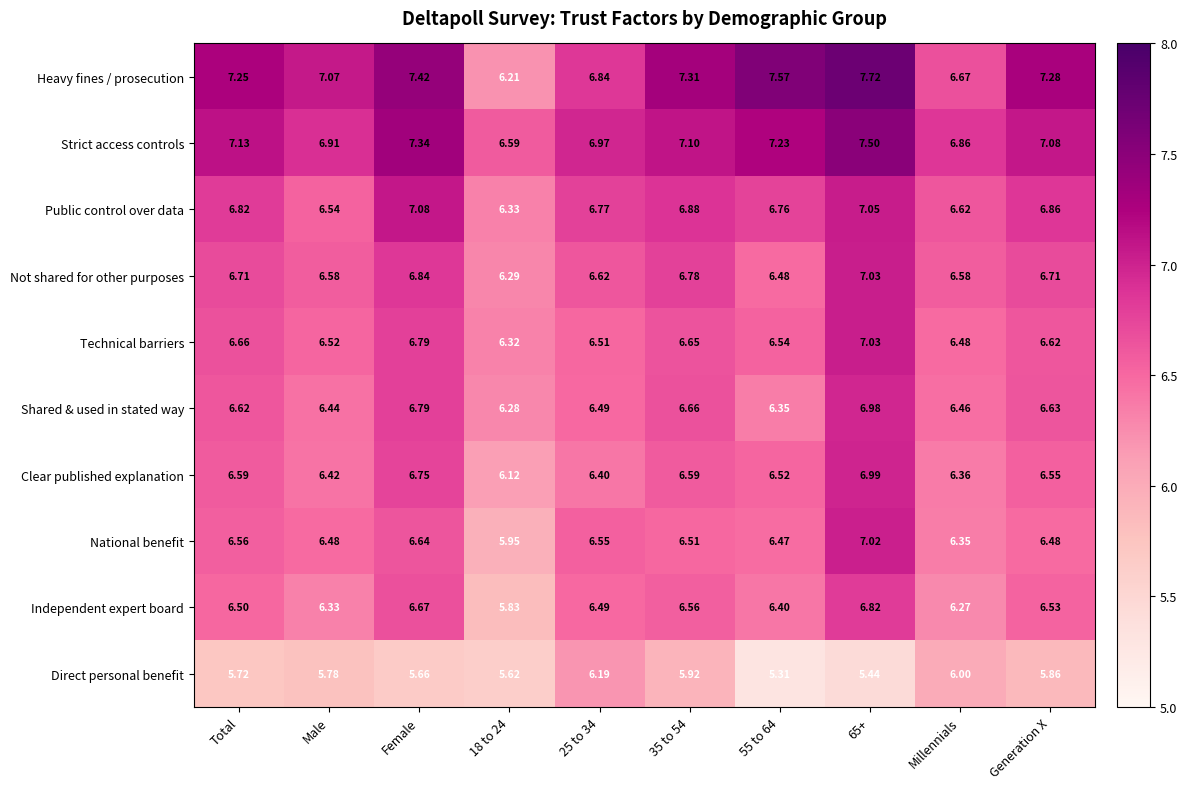

Rank the series at 18 to 24 from highest to lowest value.

Strict access controls, Public control over data, Technical barriers, Not shared for other purposes, Shared & used in stated way, Heavy fines / prosecution, Clear published explanation, National benefit, Independent expert board, Direct personal benefit